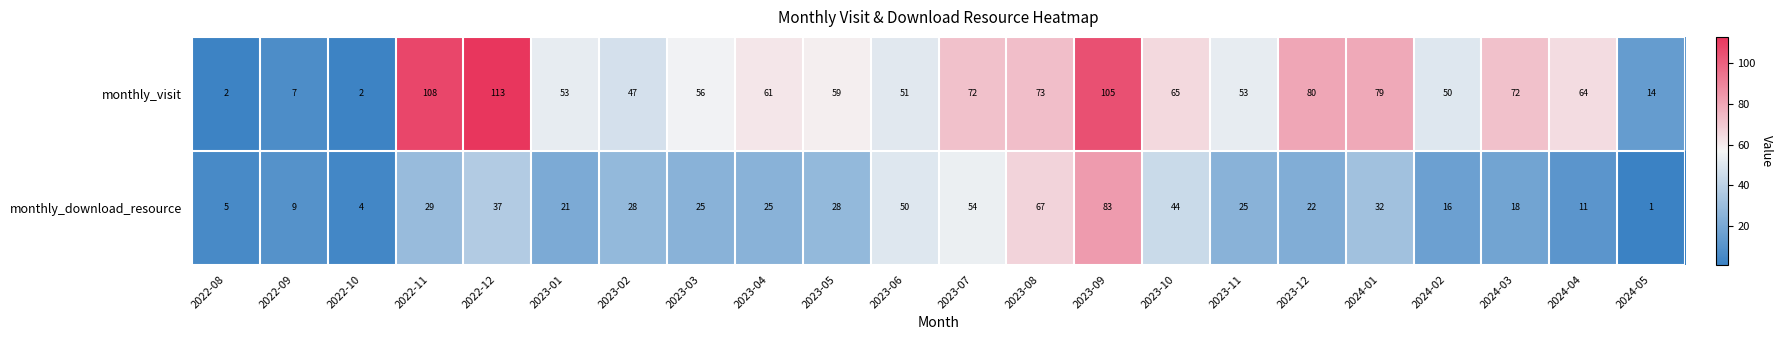

Is it true that monthly_download_resource equals 50 at 2023-06?

True